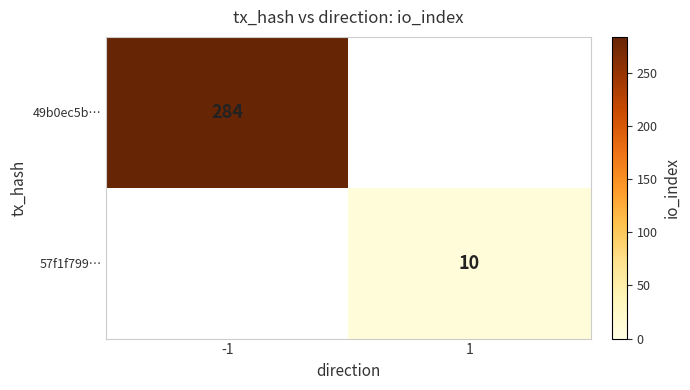

True or false: 49b0ec5b… has a value of 179 at -1.

False